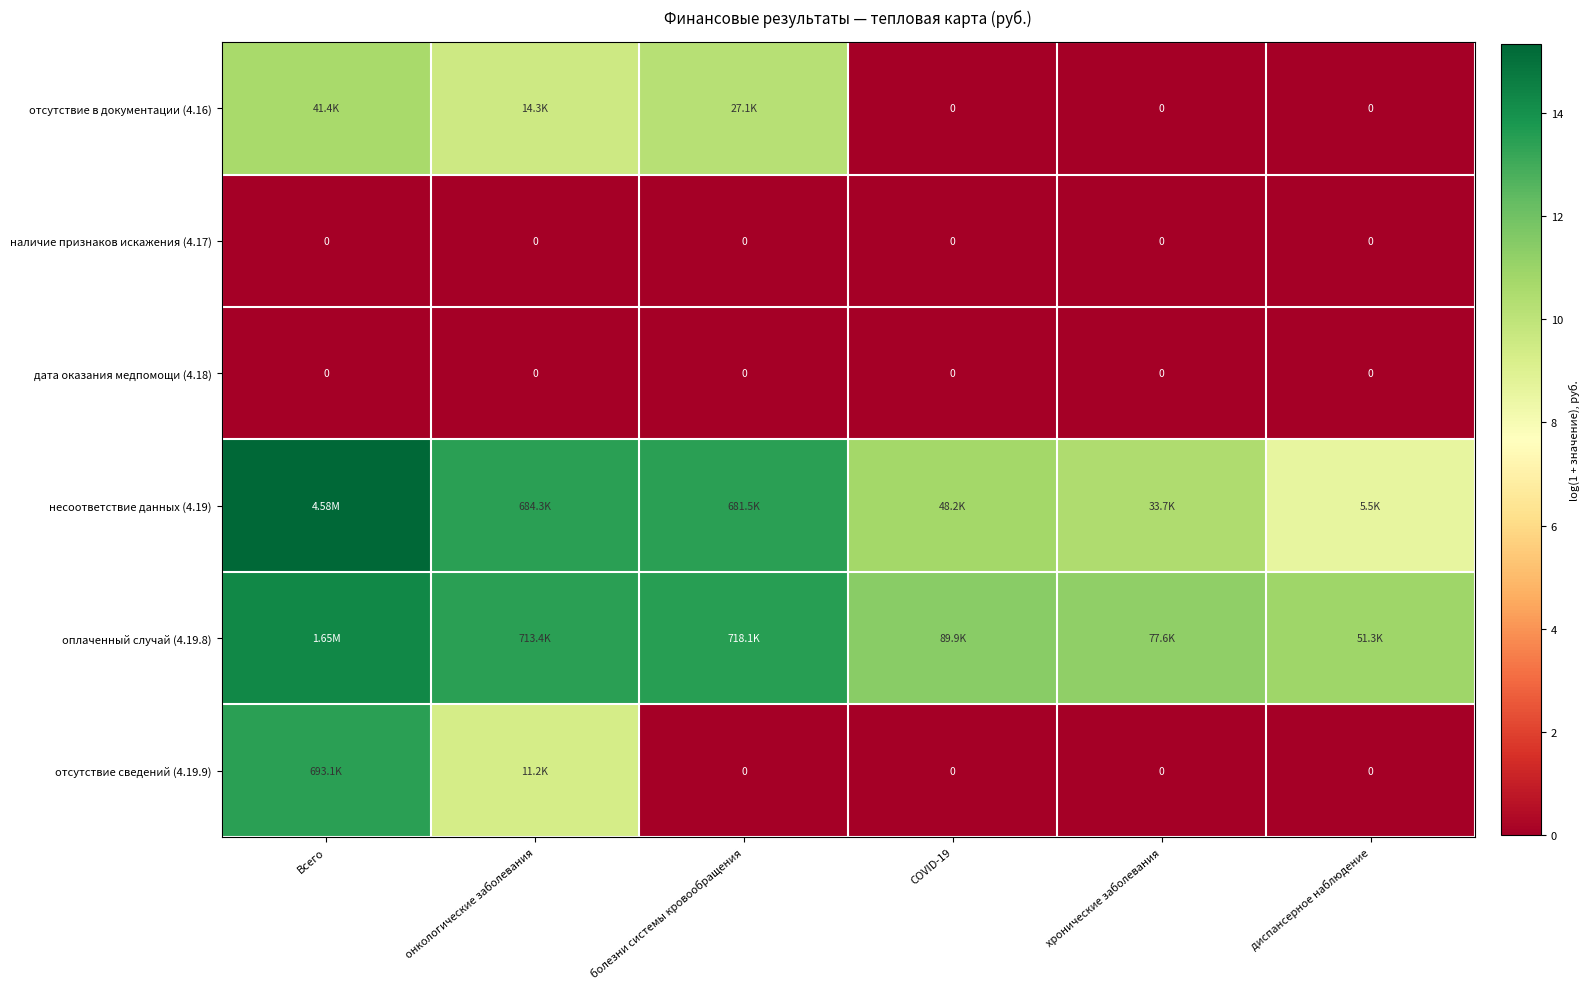

What is the spread (max minus min) of values at хронические заболевания?

11.3